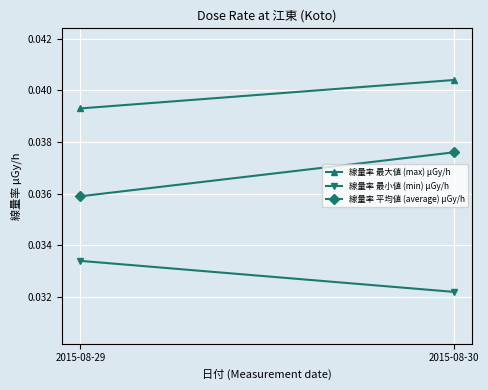

Which category has the lowest value in the 線量率 最小値 (min) μGy/h series?

2015-08-30